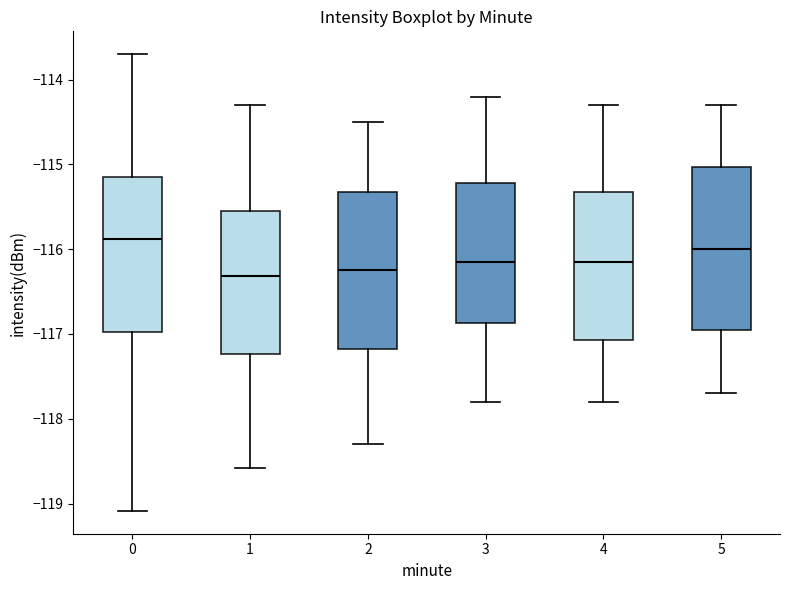

Reading left to right, transcribe this box plot: for each box, give where its median line is, the range the box spans, and where its two whiskers end, as read against the y-axis. The values are not printed on the chart, so give them approximately, as read against the axis.

0: median -115.9, box -117.0 to -115.1, whiskers -119.1 to -113.7
1: median -116.3, box -117.2 to -115.5, whiskers -118.6 to -114.3
2: median -116.2, box -117.2 to -115.3, whiskers -118.3 to -114.5
3: median -116.1, box -116.9 to -115.2, whiskers -117.8 to -114.2
4: median -116.1, box -117.1 to -115.3, whiskers -117.8 to -114.3
5: median -116.0, box -116.9 to -115.0, whiskers -117.7 to -114.3